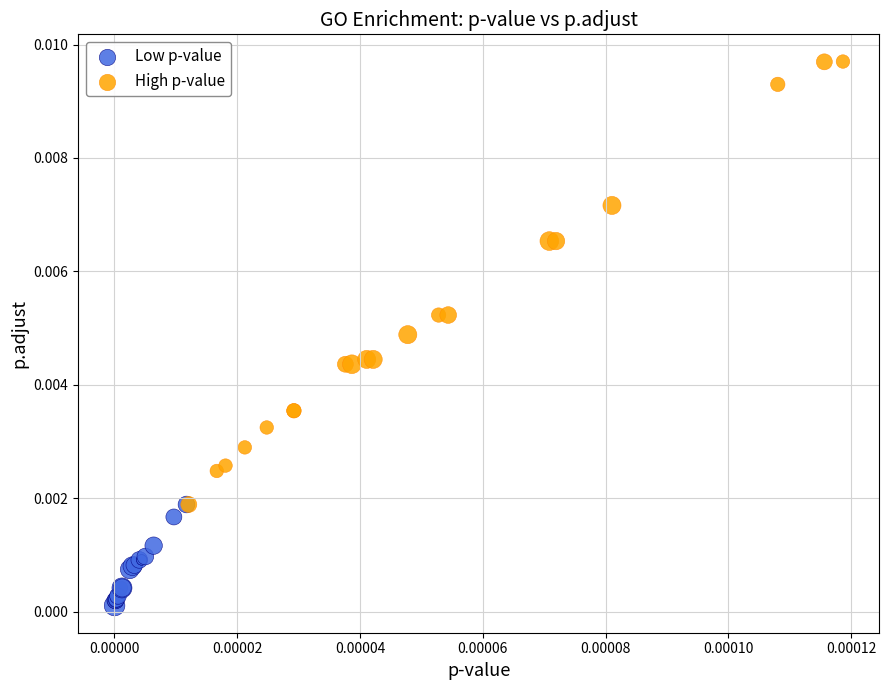

Which series contains the lowest Y value?

Low p-value